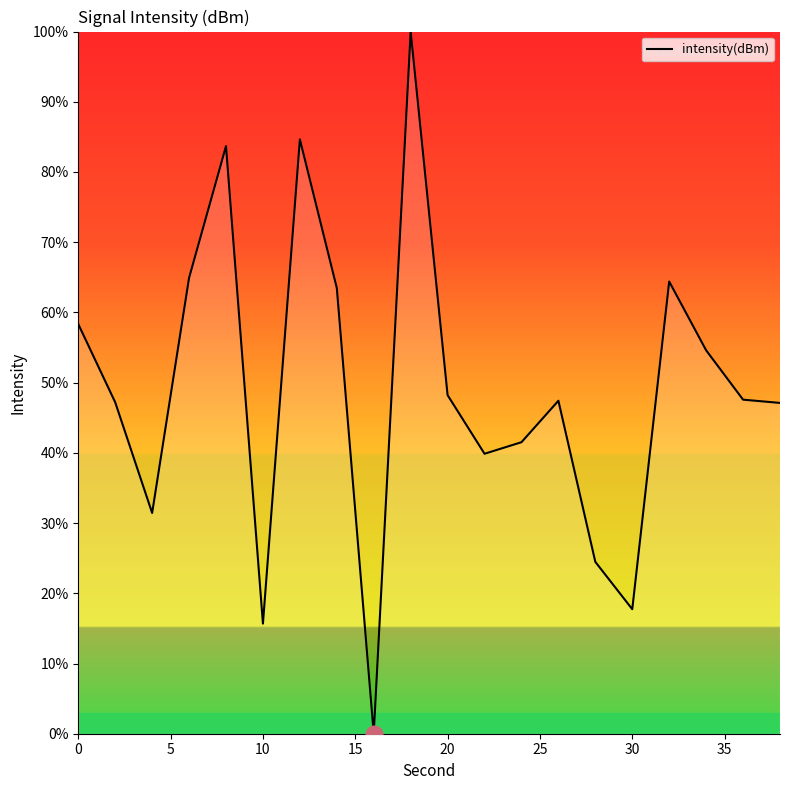

How many lines are shown in the chart?

1